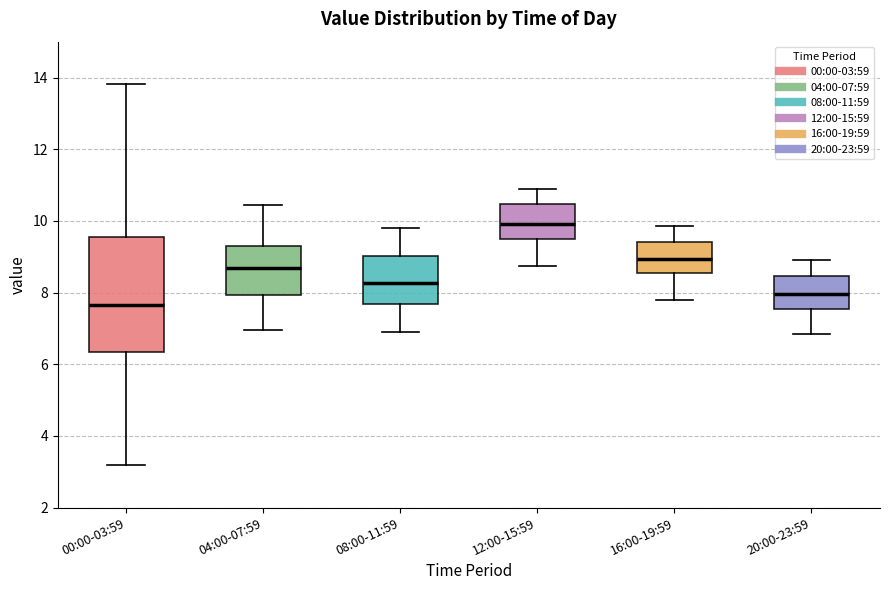

Comparing the boxes themselves (not the whiskers), which one is the tallest?

00:00-03:59